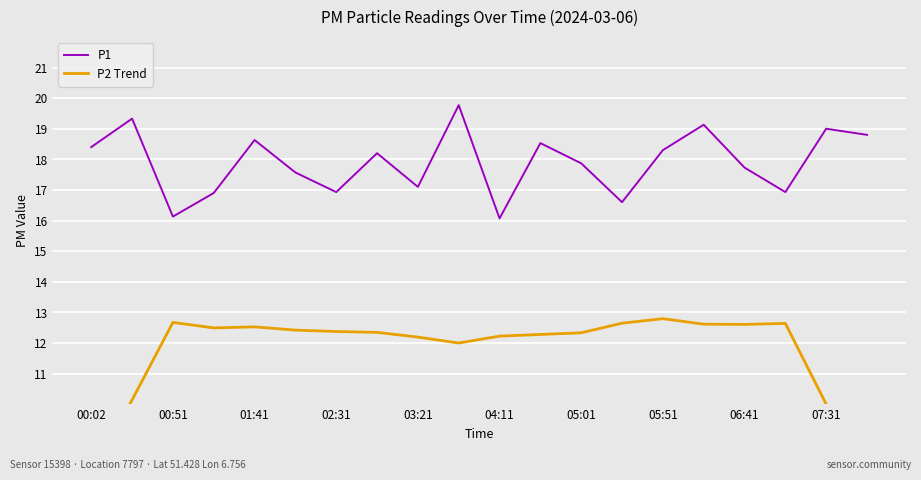

Where does the P1 series first go above 18?

00:02